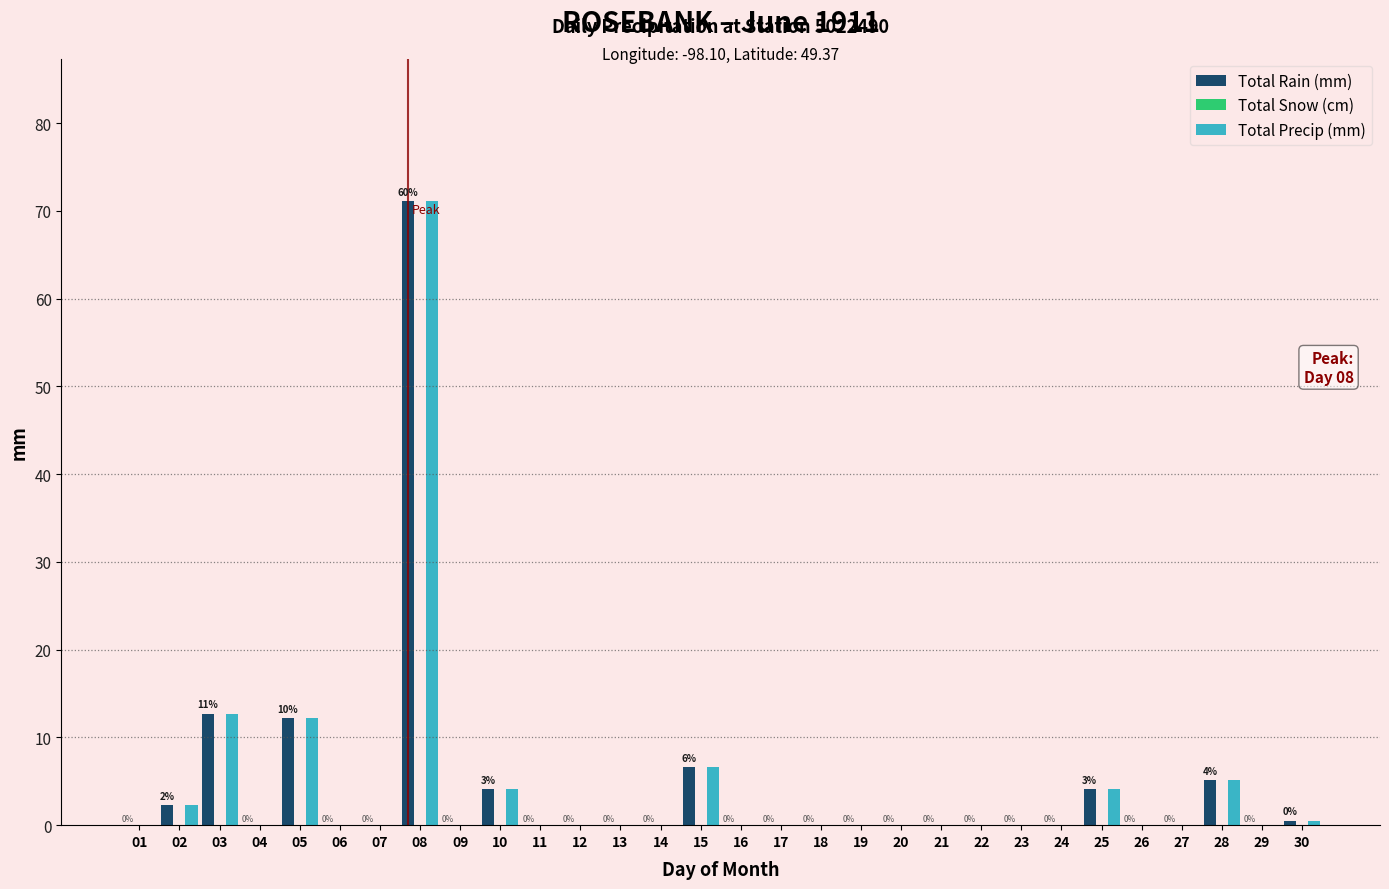

What is the greatest value displayed?

71.1